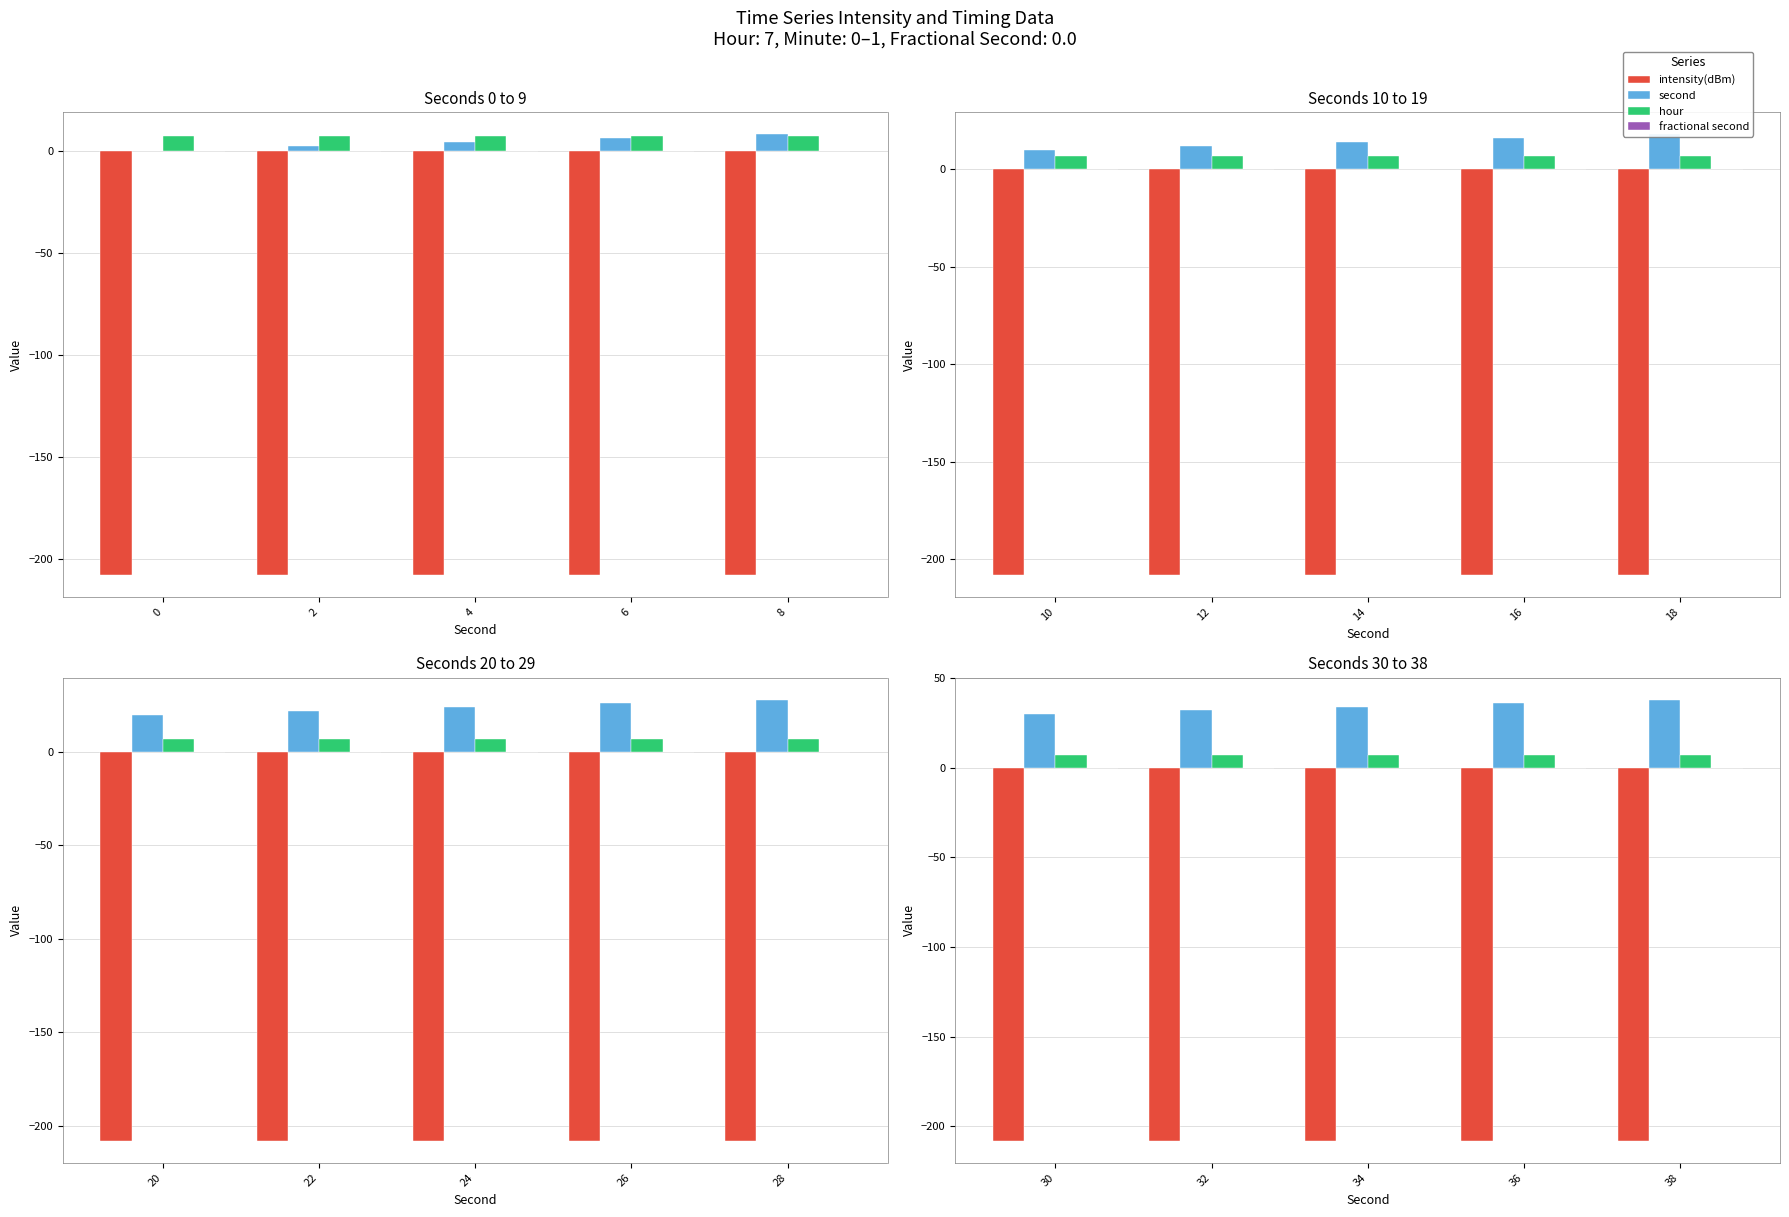

What is the value of the second bar at the 3rd from the left?

34.0